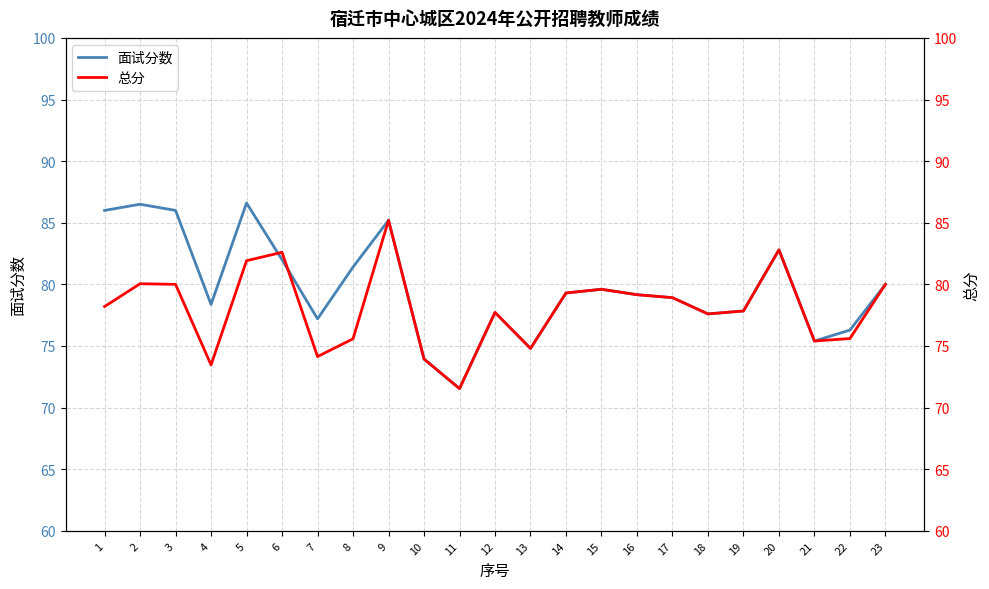

Which series ends up on top after the final intersection of 面试分数 and 总分?

面试分数